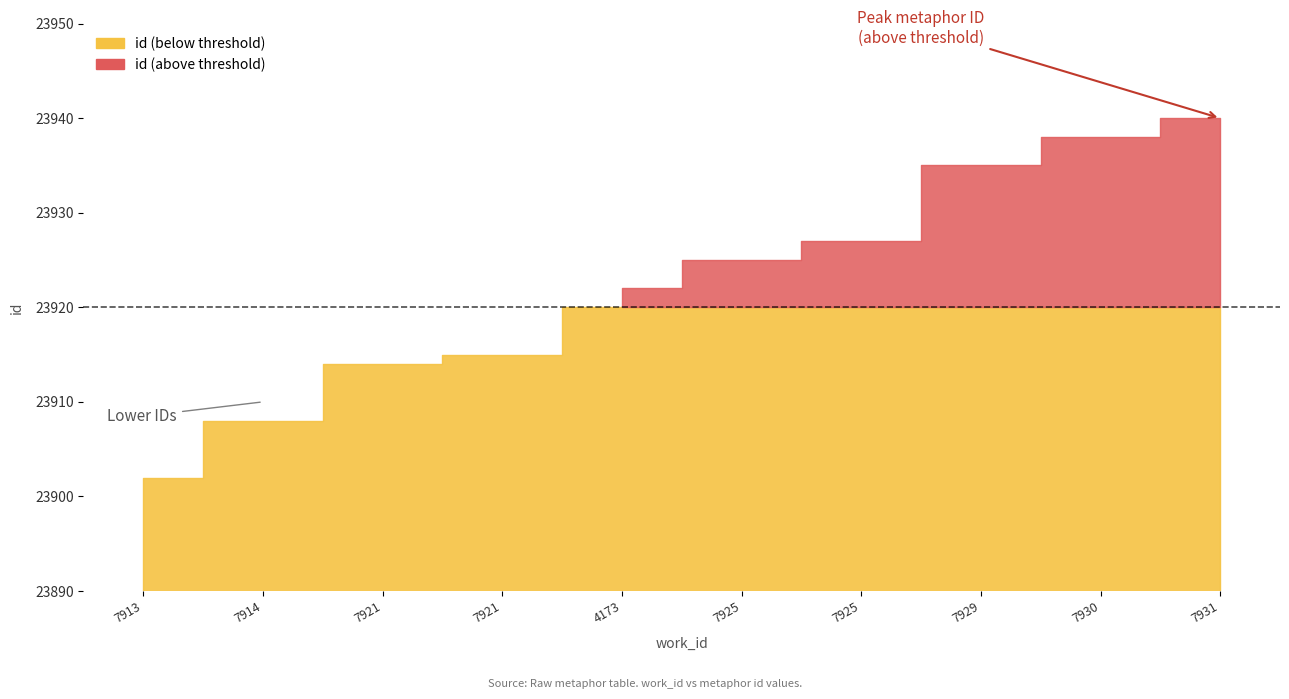

What is the value of the 1st point from the left?

23902